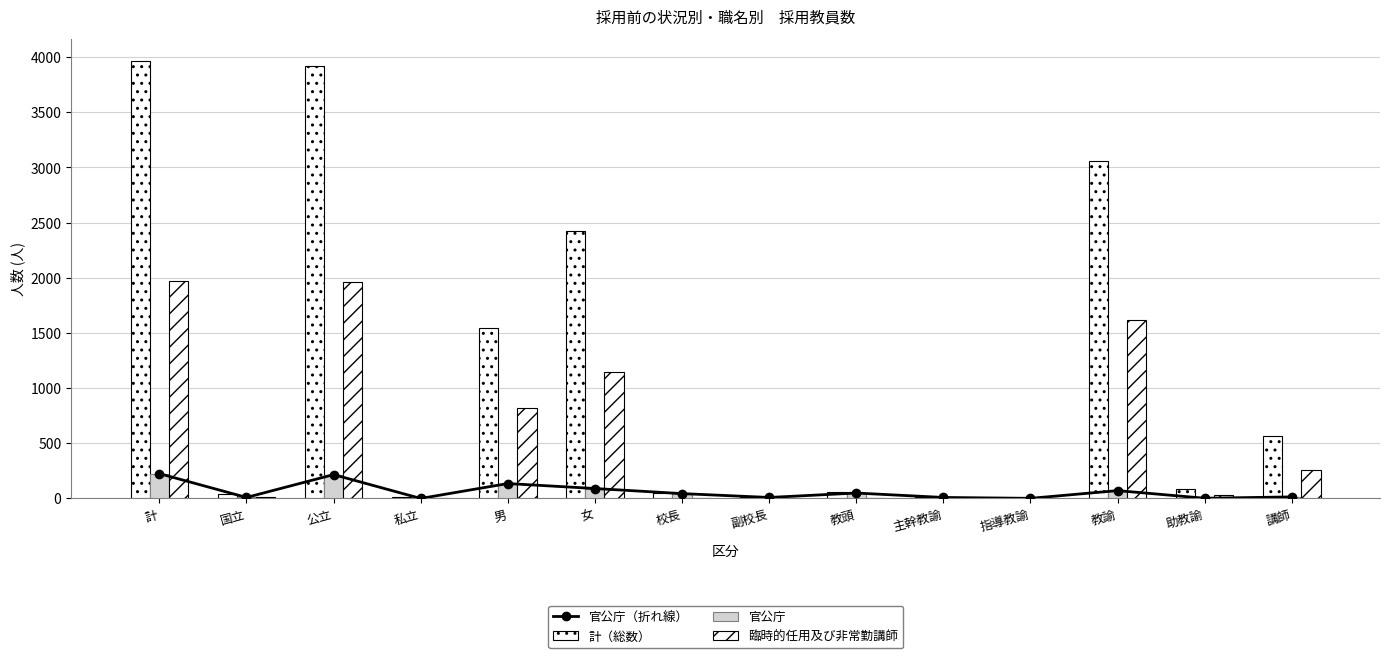

Which series has the largest total across all categories?

計（総数）